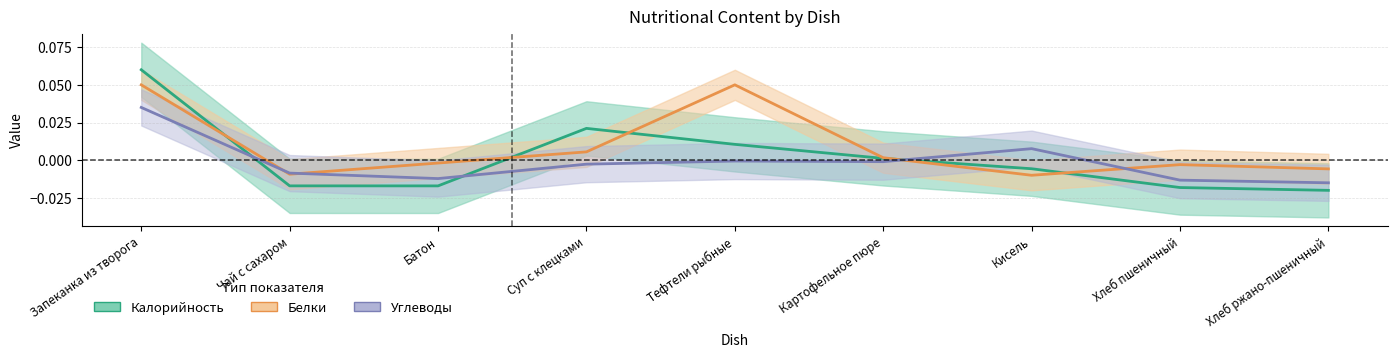

Rank the series at Хлеб пшеничный from lowest to highest value.

Калорийность (норм.), Углеводы (норм.), Белки (норм.)